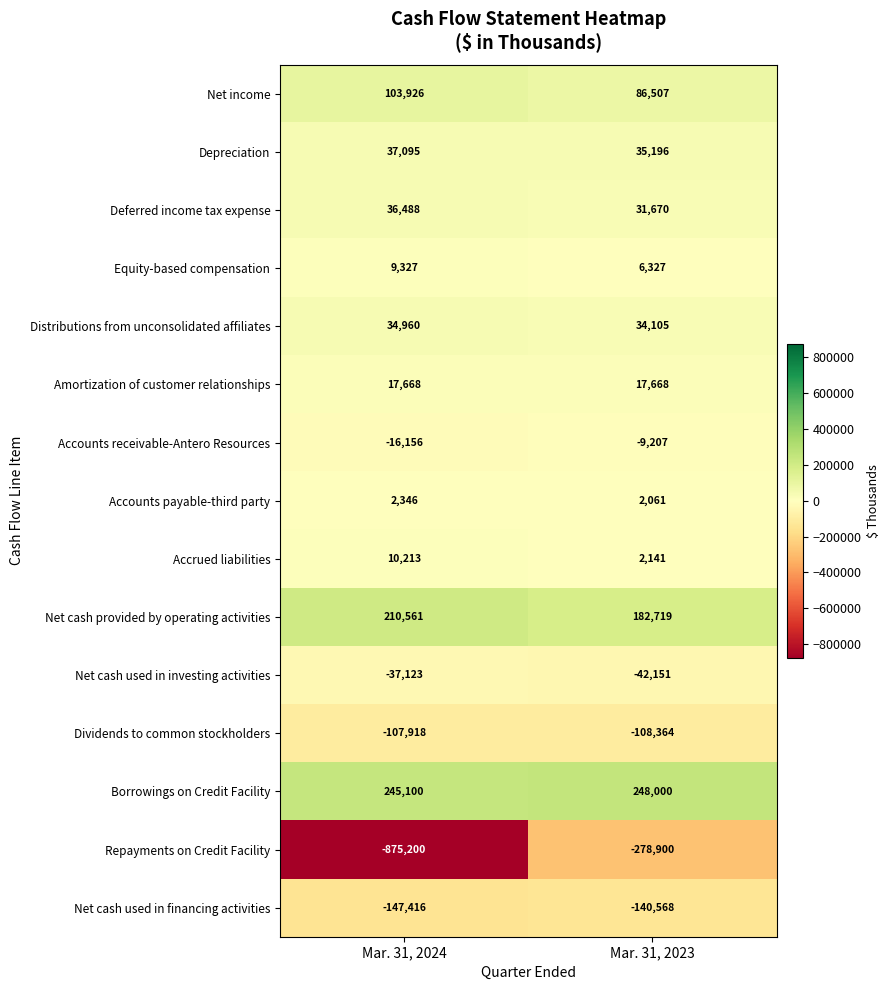

The value of Dividends to common stockholders at Mar. 31, 2024 is -107918. True or false?

True